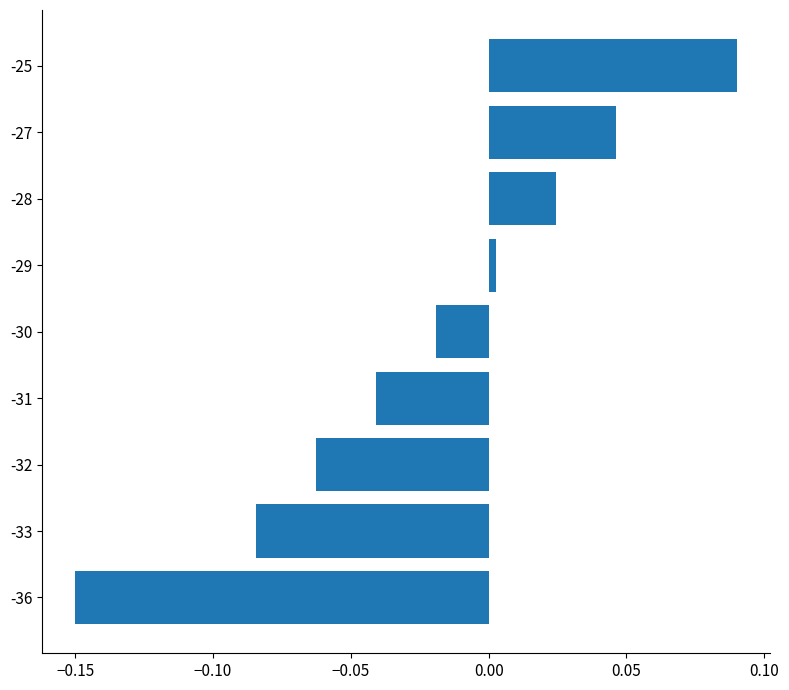

How many data points does each series have?

9